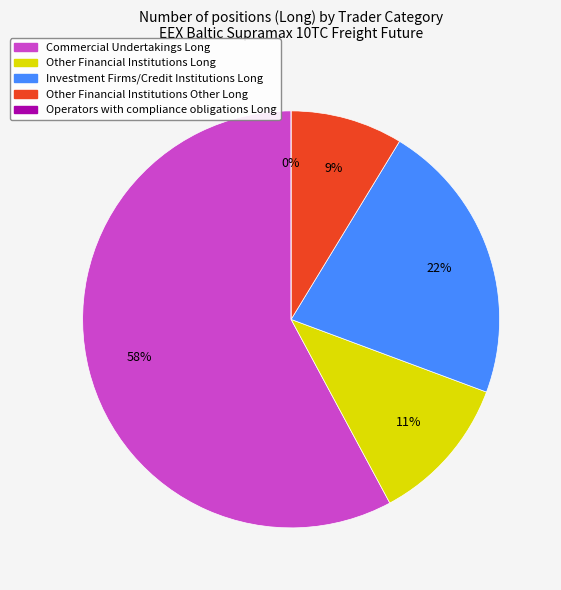

Between Operators with compliance obligations Long and Commercial Undertakings Long, which is larger?

Commercial Undertakings Long